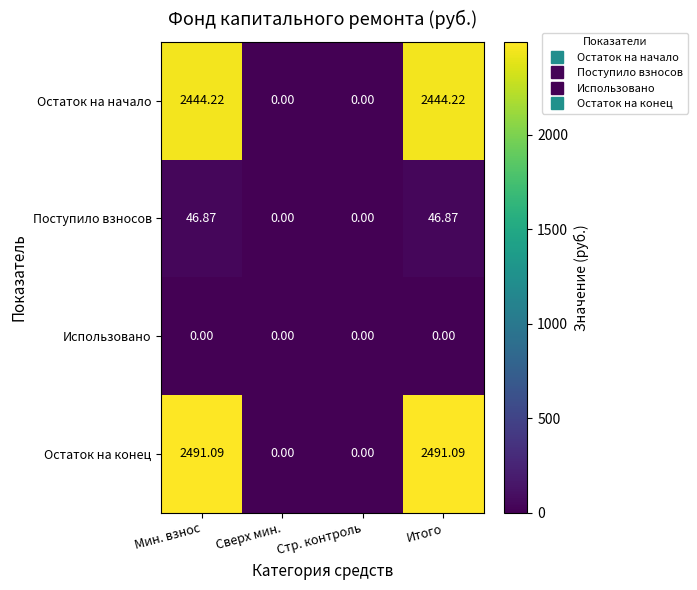

Which series changed the most between Сверх мин. and Итого?

Остаток на конец